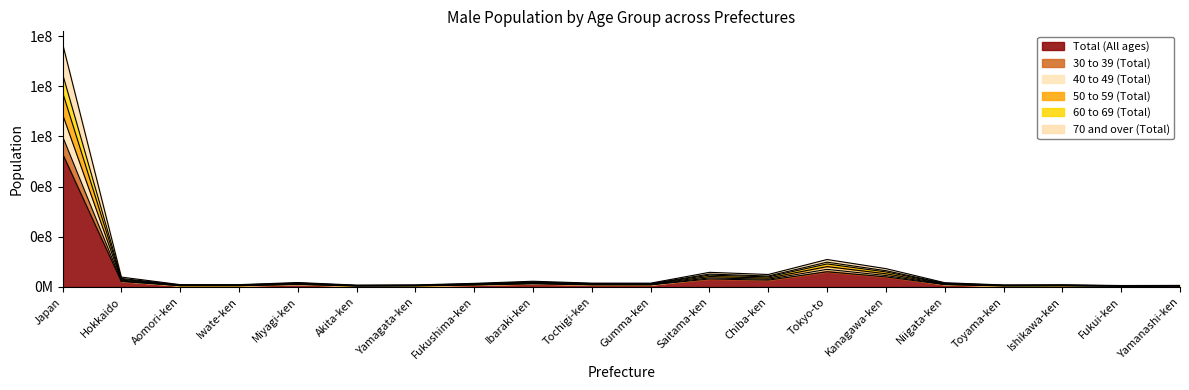

What is the label of the 2nd point from the left?

Hokkaido